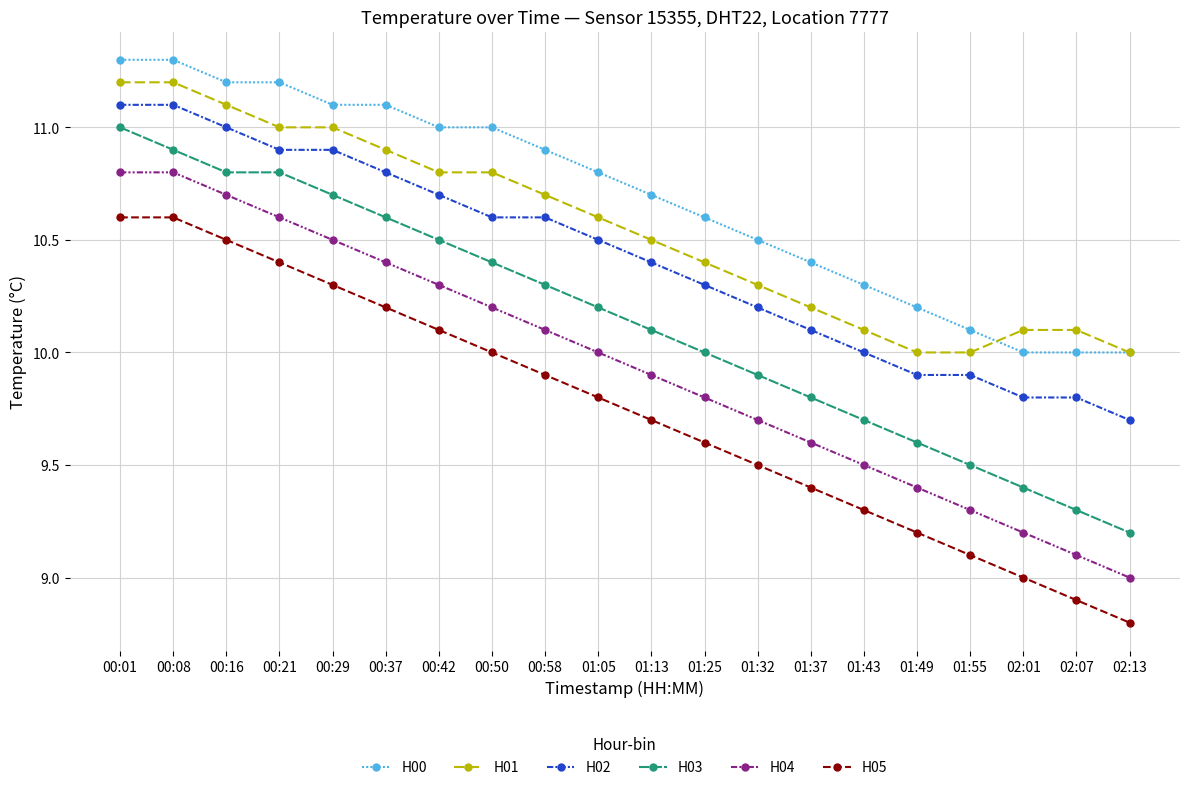

The value of H04 at 01:13 is 9.9. True or false?

True